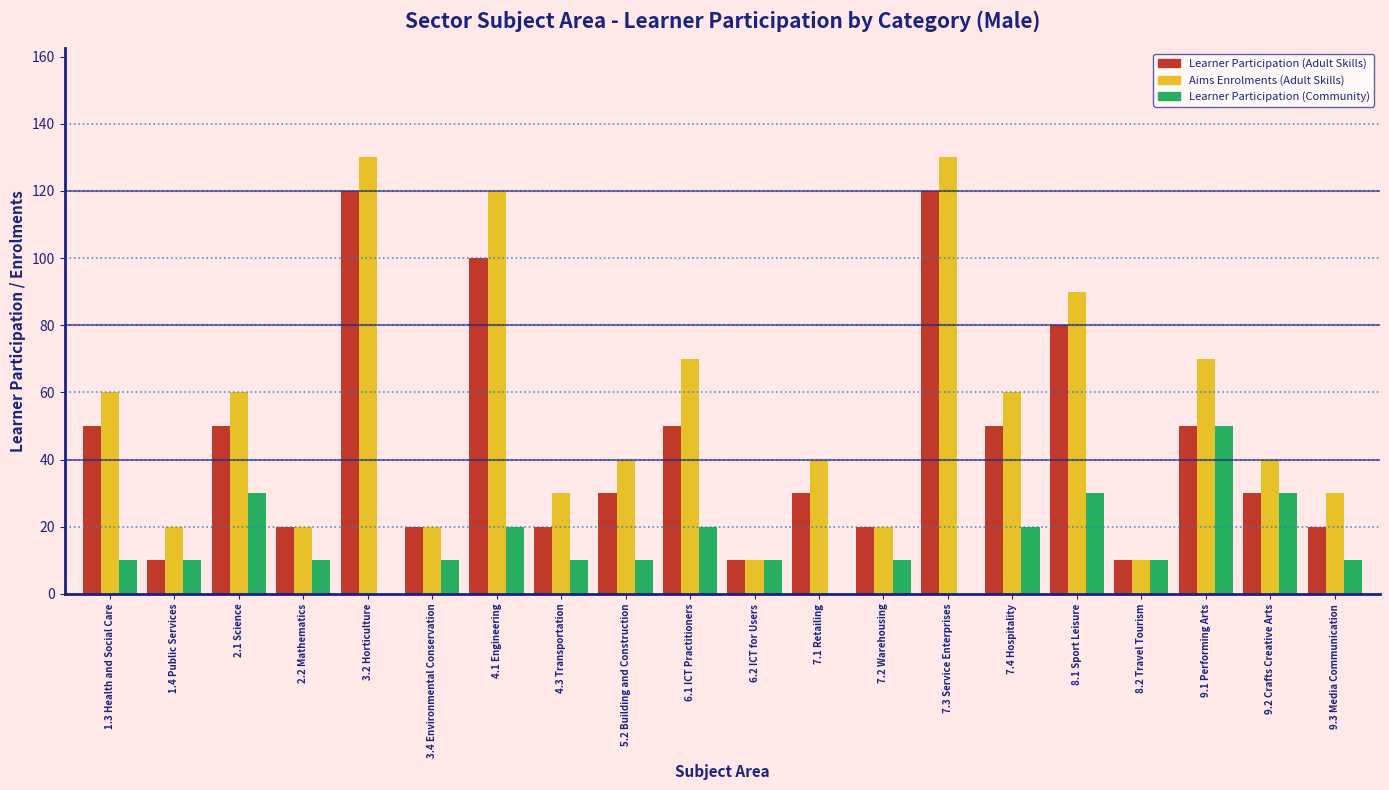

Which series has the largest total across all categories?

Aims Enrolments (Adult Skills)